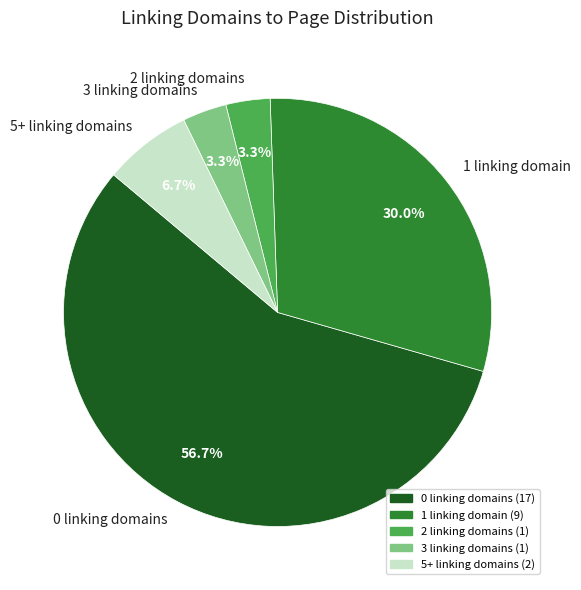

Combined, what portion of the pie is 1 linking domain and 3 linking domains?

33.3%